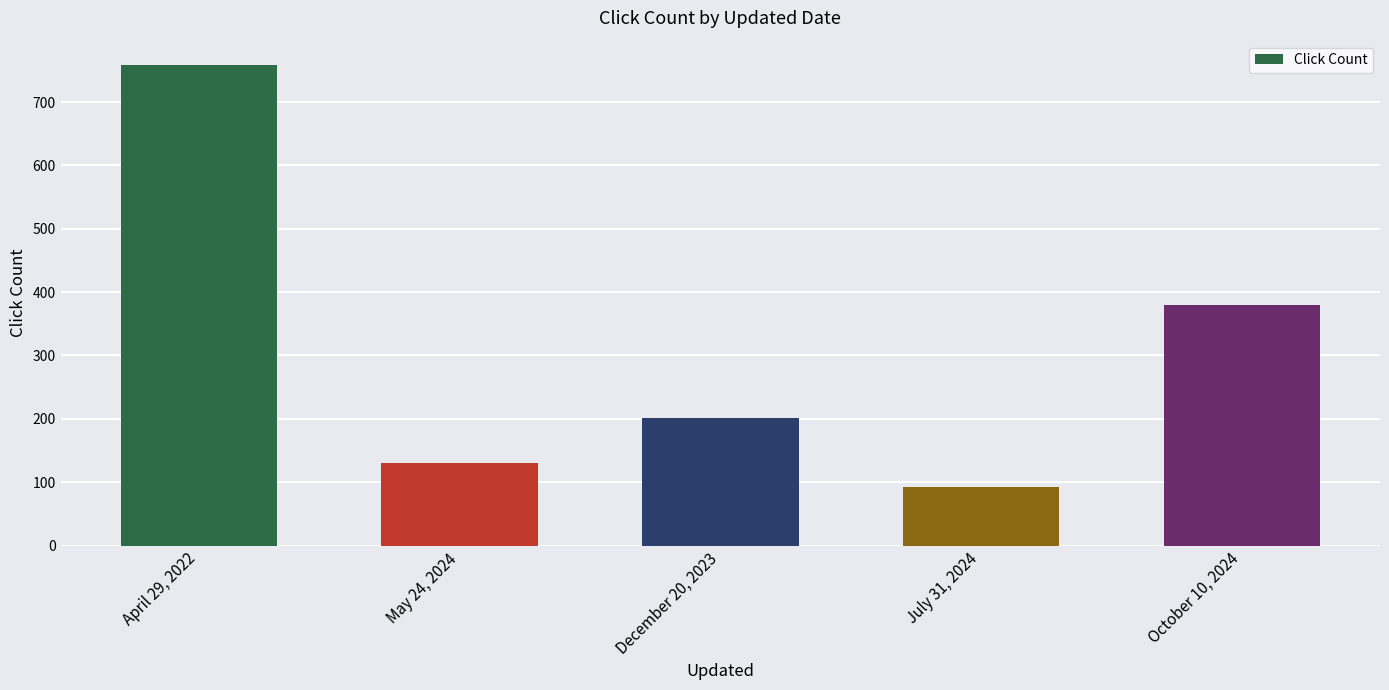

What is the difference between the values at July 31, 2024 and October 10, 2024?

286